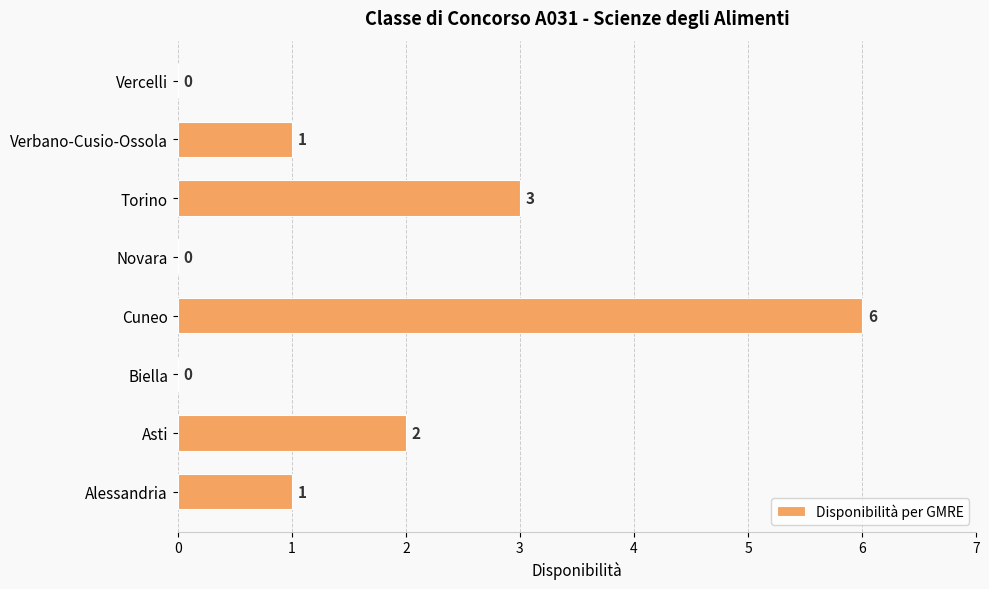

What is the approximate value at Cuneo?

6